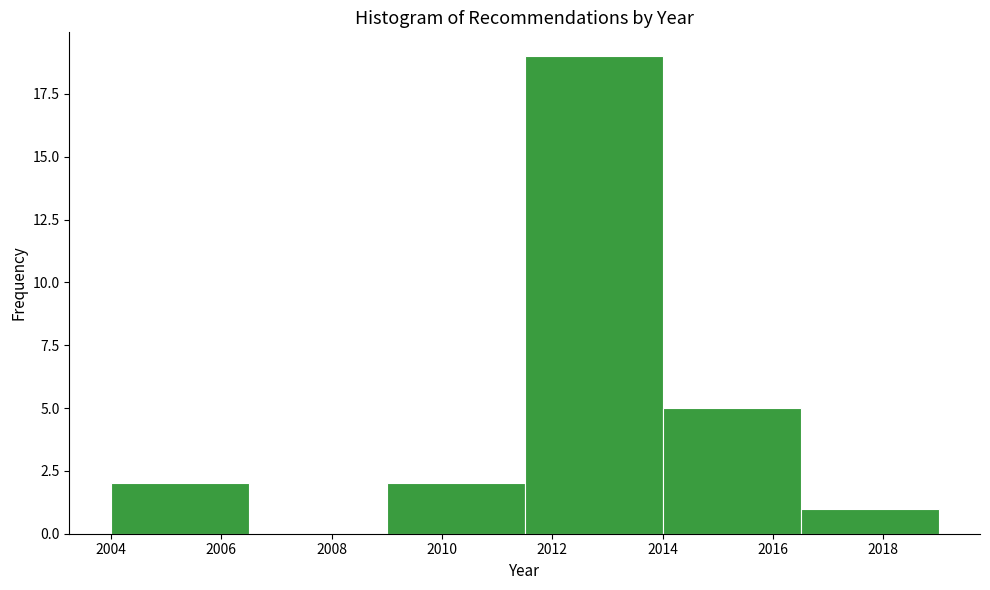

Reading left to right, transcribe this chart: for each bar, give the range it covers on the x-axis and its height. The values are not printed on the chart, so give them approximately, as read against the axis.

2004.0 to 2006.5: 2
2006.5 to 2009.0: 0
2009.0 to 2011.5: 2
2011.5 to 2014.0: 19
2014.0 to 2016.5: 5
2016.5 to 2019.0: 1